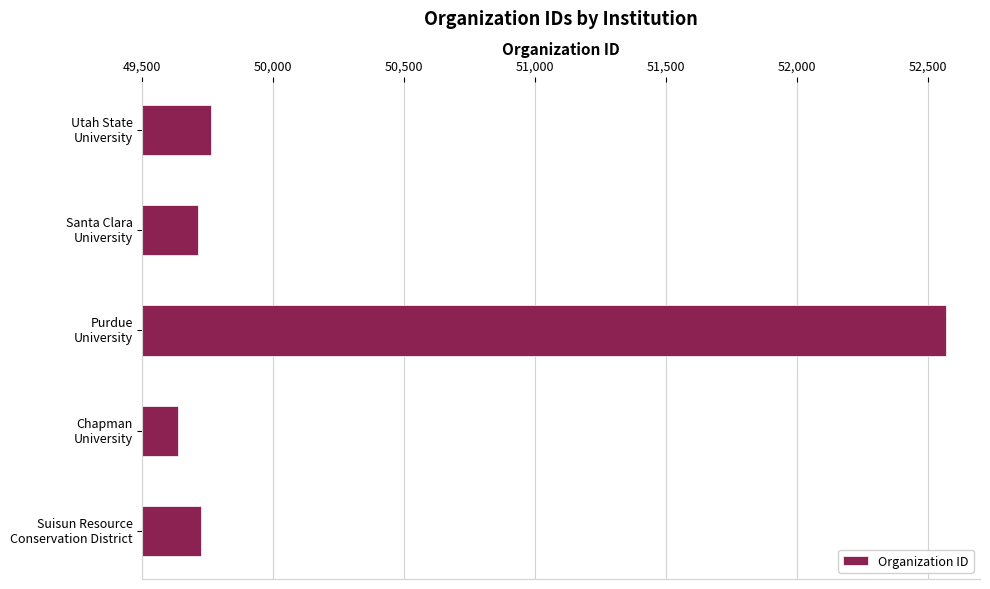

What is the smallest value displayed?

49635